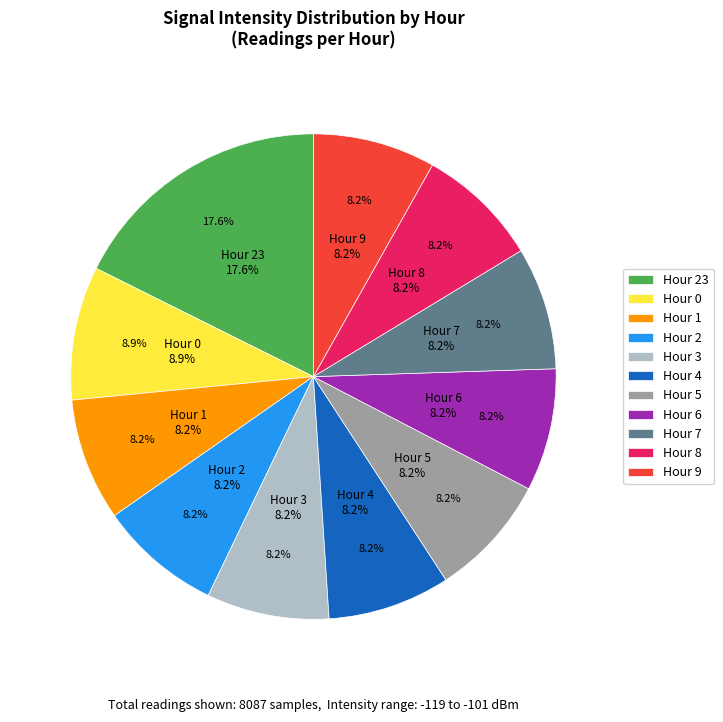

Which category has the biggest portion of the pie?

23